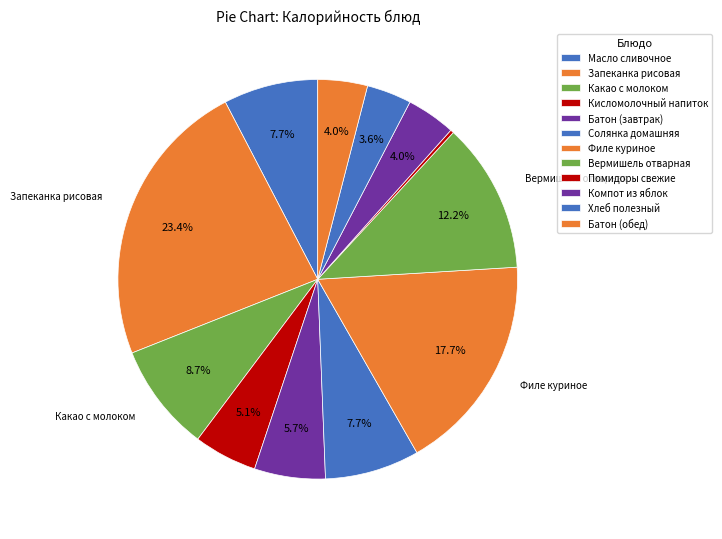

Rank the categories by value from lowest to highest.

Помидоры свежие, Хлеб полезный, Компот из яблок, Батон (обед), Кисломолочный напиток, Батон (завтрак), Масло сливочное, Солянка домашняя, Какао с молоком, Вермишель отварная, Филе куриное, Запеканка рисовая